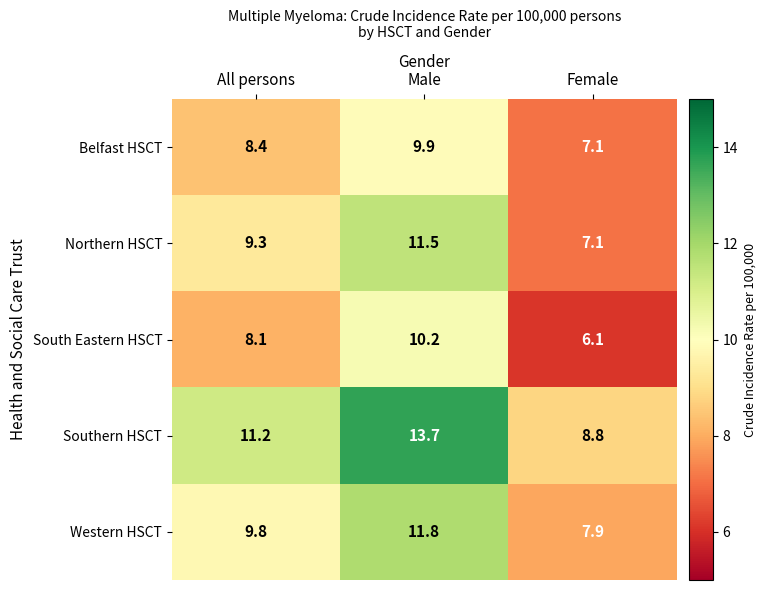

The value of Belfast HSCT at Female is 7.1. True or false?

True